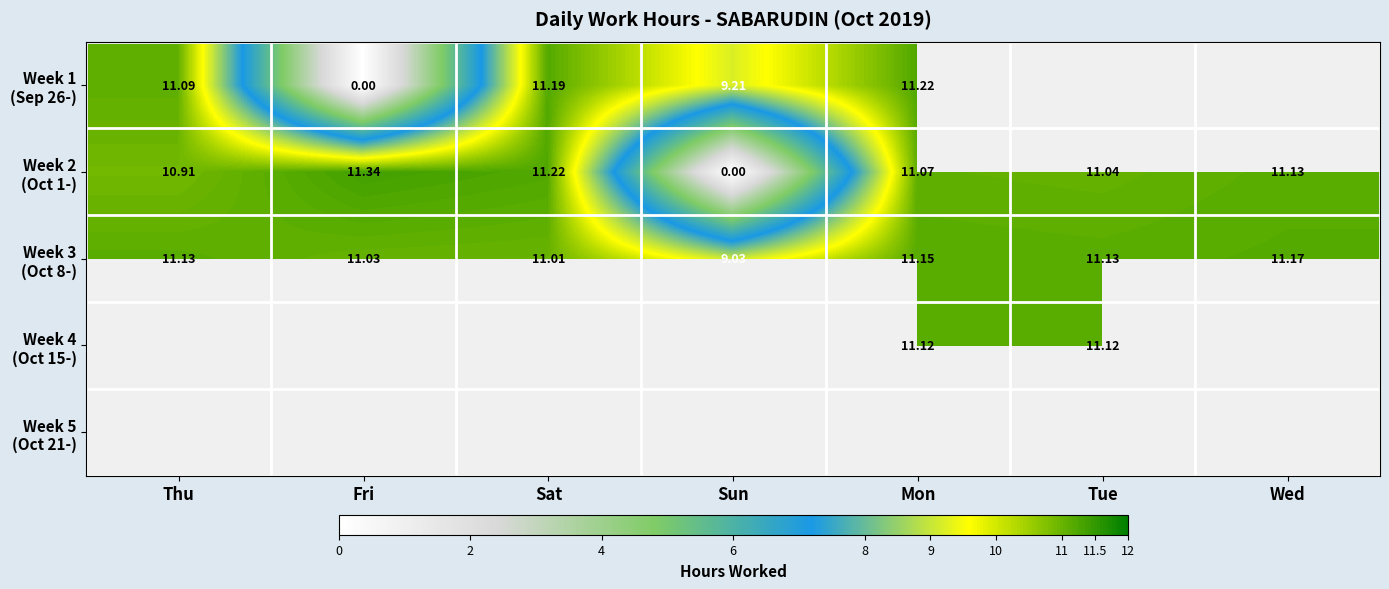

Which series has the largest total across all categories?

Week 3 (Oct 8-)